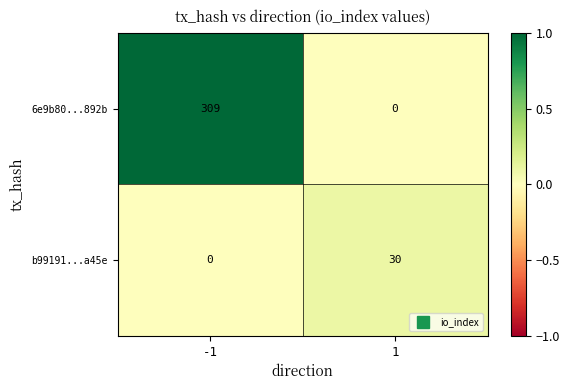

What is the maximum value for 6e9b80...892b?

309